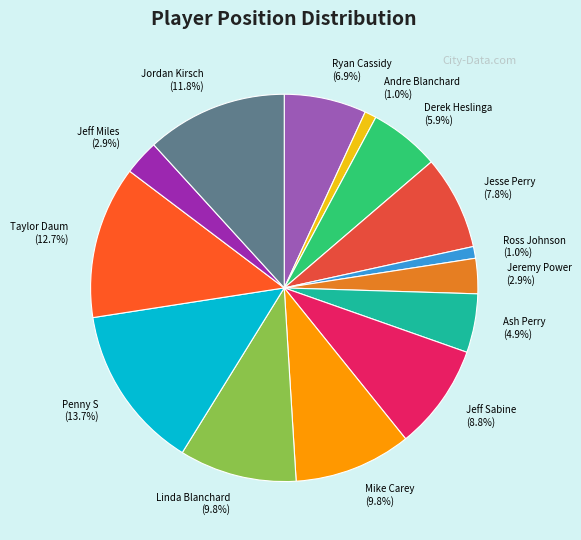

What is the ratio of the value at Jordan Kirsch to the value at Penny S?

0.9